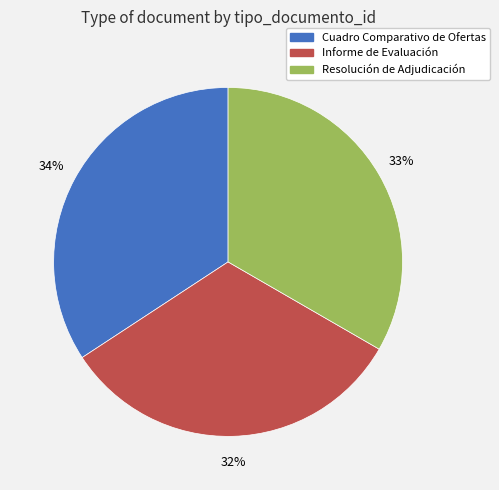

Is the sum of Informe de Evaluación and Resolución de Adjudicación greater than half?

Yes